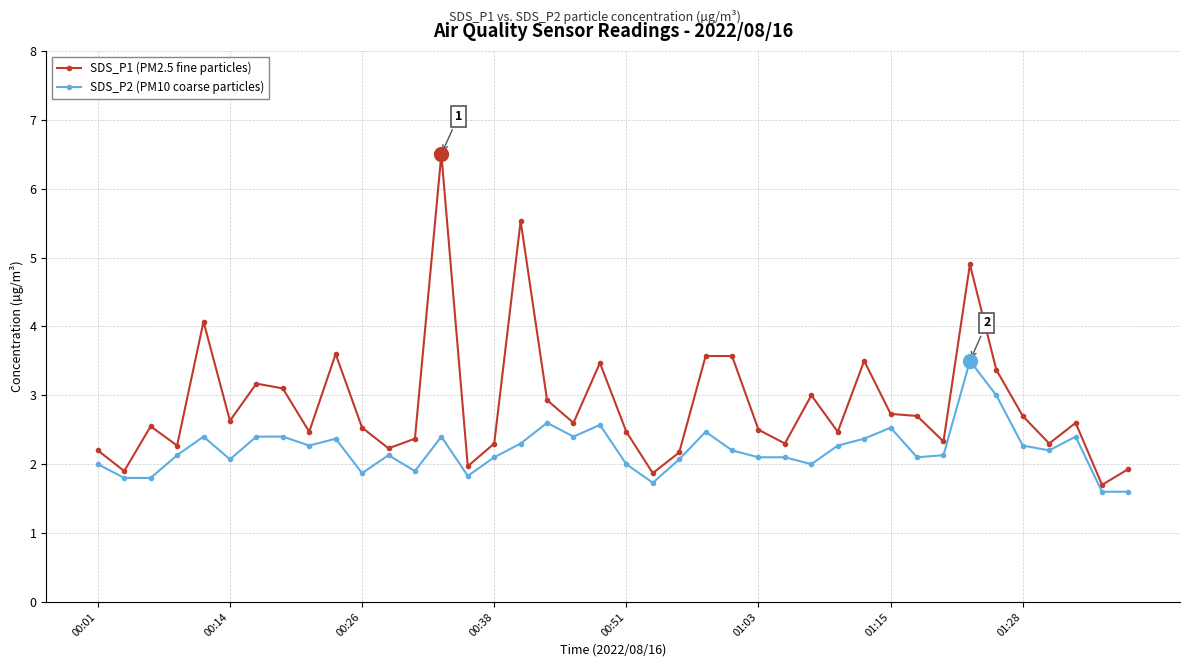

What is the smallest value displayed?

1.6